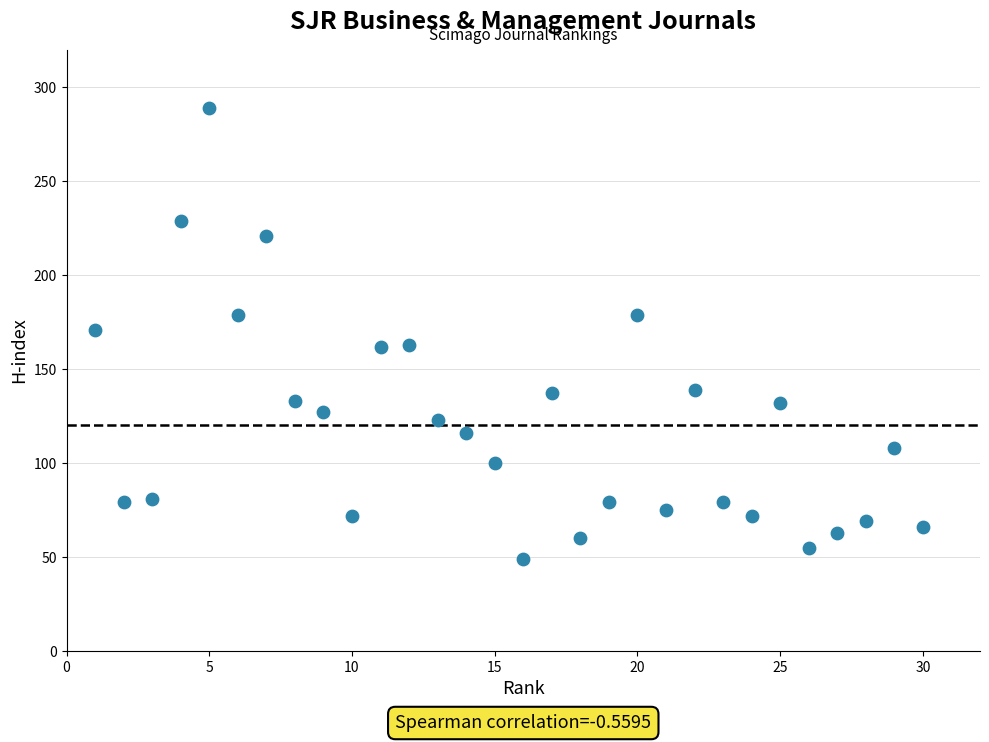

What is the range of X values (max minus min)?

29